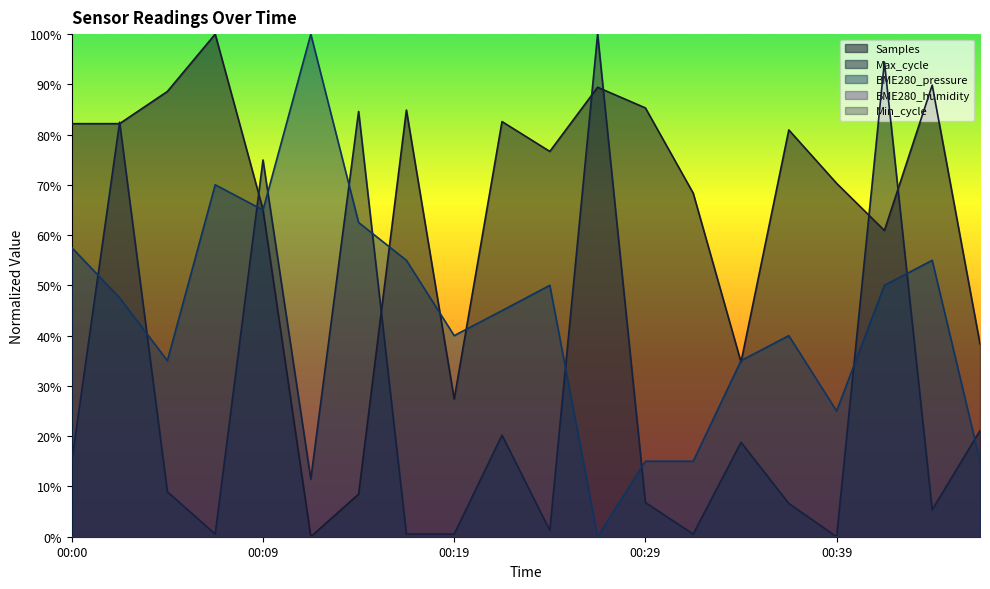

Rank the series at 00:17 from highest to lowest value.

Samples, BME280_pressure, Max_cycle